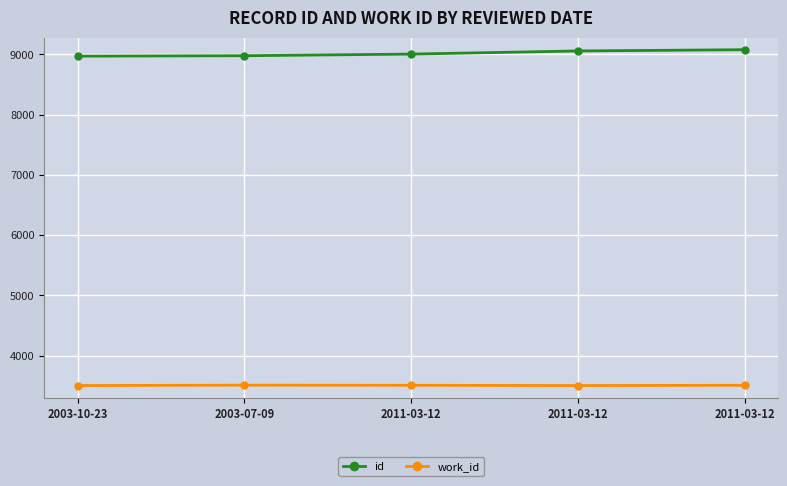

The work_id series shows 3502 at 2003-10-23. True or false?

True